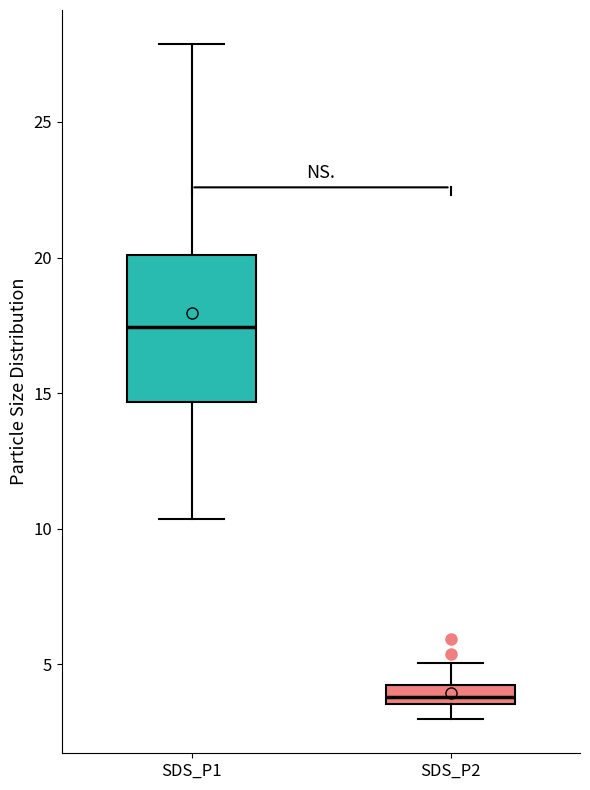

Which box is the tallest, from its lower edge to its upper edge?

SDS_P1